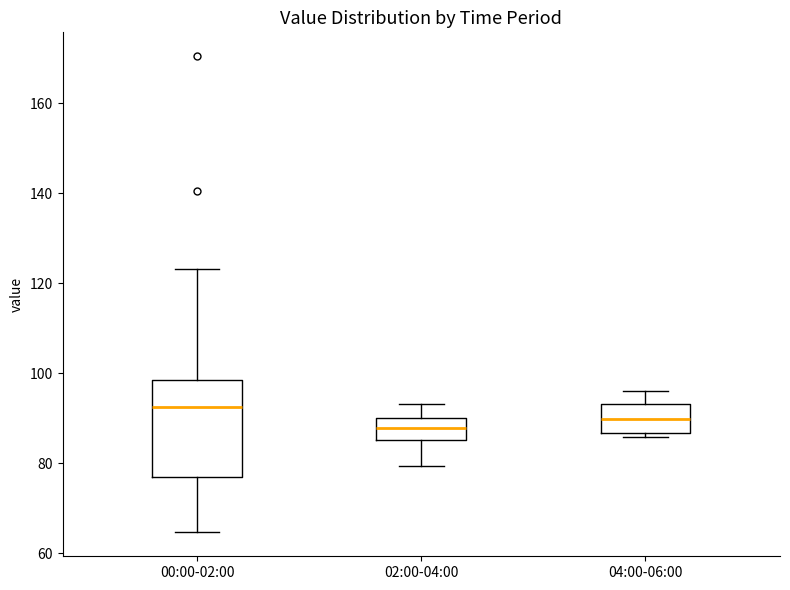

Which box is the tallest, from its lower edge to its upper edge?

00:00-02:00